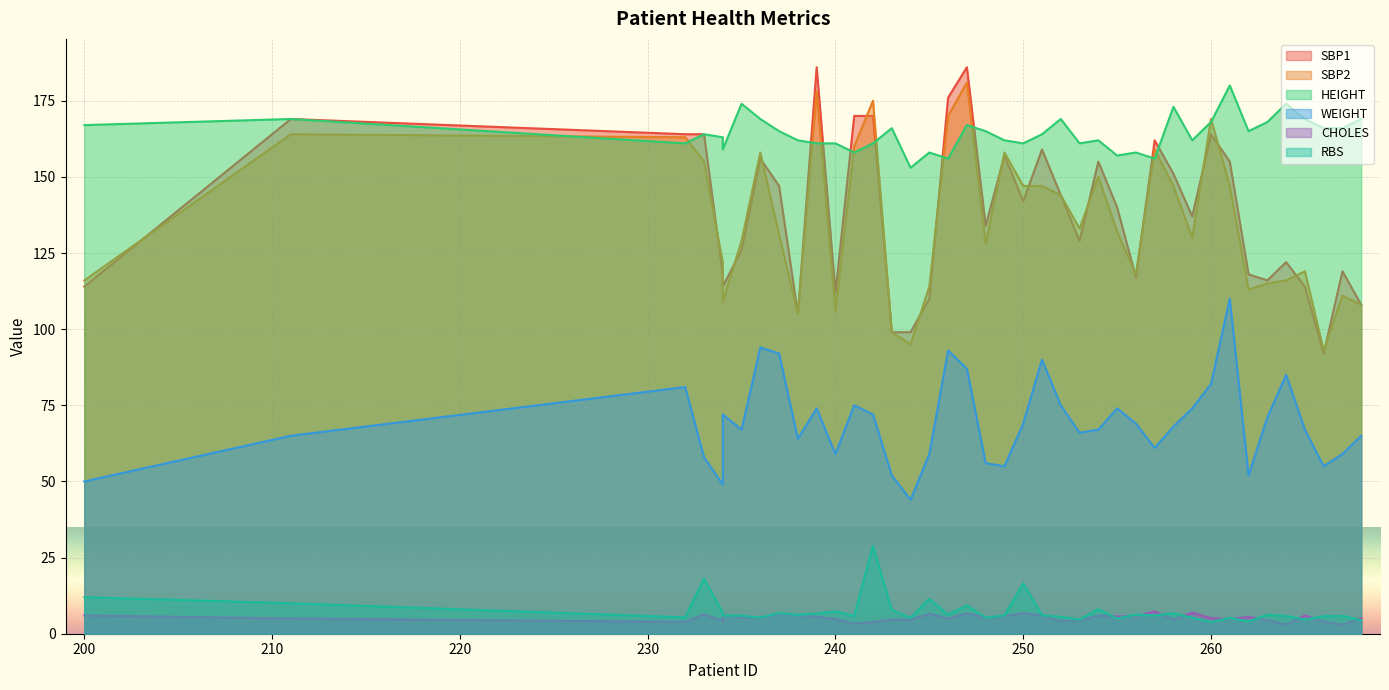

Reading left to right, list all the values displayed in this chart.

SBP1: 114.0	169.0	164.0	164.0	118.0	114.0	126.0	156.0	147.0	105.0	186.0	112.0	170.0	170.0	99.0	99.0	110.0	176.0	186.0	134.0	157.0	142.0	159.0	144.0	129.0	155.0	140.0	117.0	162.0	151.0	137.0	164.0	155.0	118.0	116.0	122.0	114.0	92.0	119.0	108.0
SBP2: 116.0	164.0	163.0	155.0	122.0	109.0	129.0	158.0	131.0	105.0	178.0	106.0	160.0	175.0	99.0	95.0	114.0	170.0	181.0	128.0	158.0	147.0	147.0	144.0	133.0	150.0	132.0	118.0	159.0	147.0	130.0	169.0	147.0	113.0	115.0	116.0	119.0	93.0	111.0	108.0
HEIGHT: 167.0	169.0	161.0	164.0	163.0	159.0	174.0	169.0	165.0	162.0	161.0	161.0	158.0	161.0	166.0	153.0	158.0	156.0	167.0	165.0	162.0	161.0	164.0	169.0	161.0	162.0	157.0	158.0	156.0	173.0	162.0	168.0	180.0	165.0	168.0	174.0	169.0	166.0	166.0	169.0
WEIGHT: 50.0	65.0	81.0	58.0	49.0	72.0	67.0	94.0	92.0	64.0	74.0	59.0	75.0	72.0	52.0	44.0	59.0	93.0	87.0	56.0	55.0	69.0	90.0	75.0	66.0	67.0	74.0	69.0	61.0	68.0	74.0	82.0	110.0	52.0	71.0	85.0	67.0	55.0	59.0	65.0
CHOLES: 6.0	5.0	3.9	6.4	4.2	6.0	5.4	5.3	6.5	6.1	5.6	4.8	3.3	3.9	4.6	4.6	6.6	5.0	6.8	5.2	5.7	6.8	6.0	4.2	4.3	6.0	5.7	5.7	7.3	4.6	6.9	5.1	4.9	5.5	4.4	3.0	6.0	4.0	3.0	5.1
RBS: 12.0	10.0	5.4	18.1	6.9	6.0	5.9	5.3	6.8	6.2	6.6	7.3	5.8	28.8	7.8	5.2	11.4	6.3	9.3	5.3	6.0	16.5	6.1	5.6	4.6	8.1	5.0	6.3	6.0	6.7	5.2	3.9	5.2	4.0	6.2	5.8	4.7	5.8	5.8	4.4